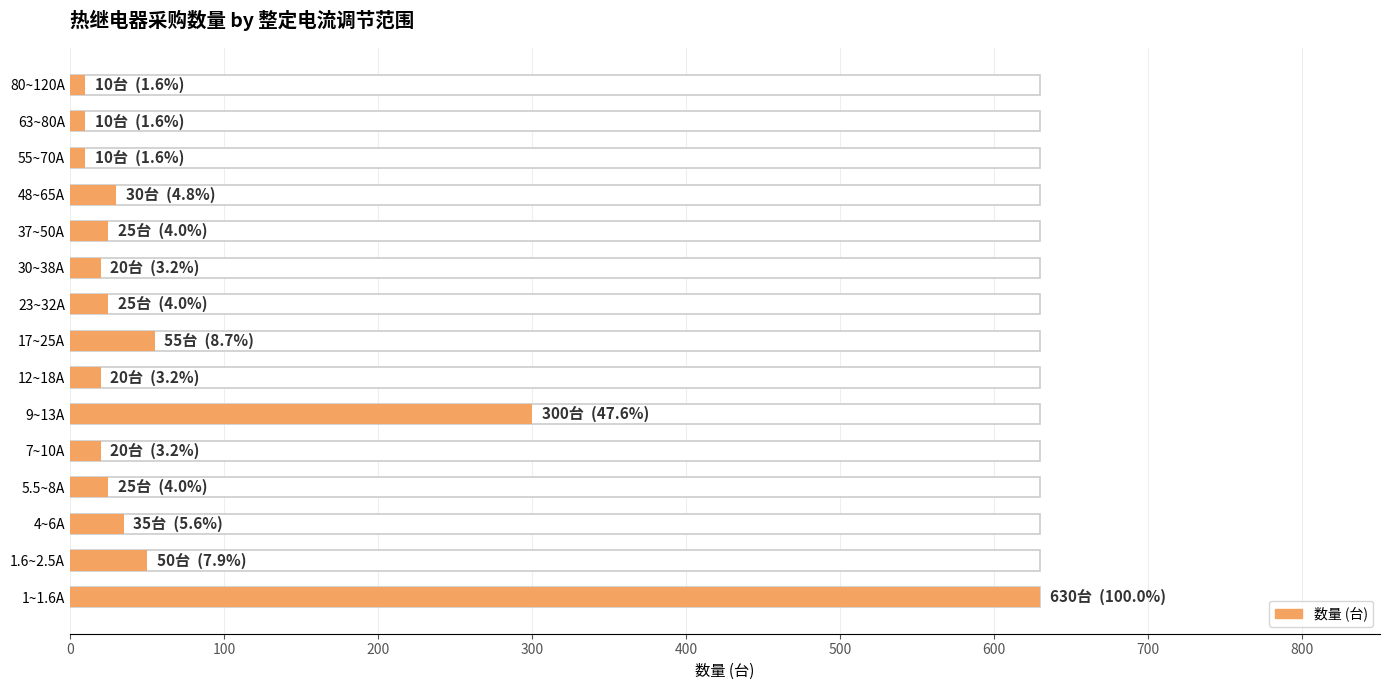

Are the bars horizontal?

Yes